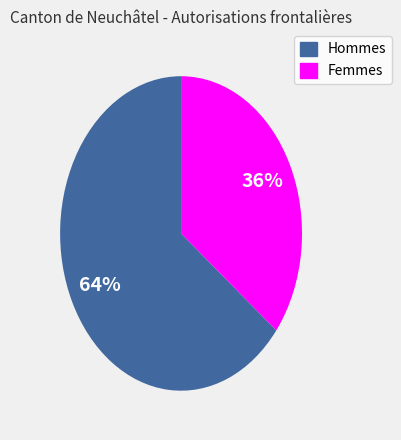

Is the sum of Femmes and Hommes greater than half?

Yes